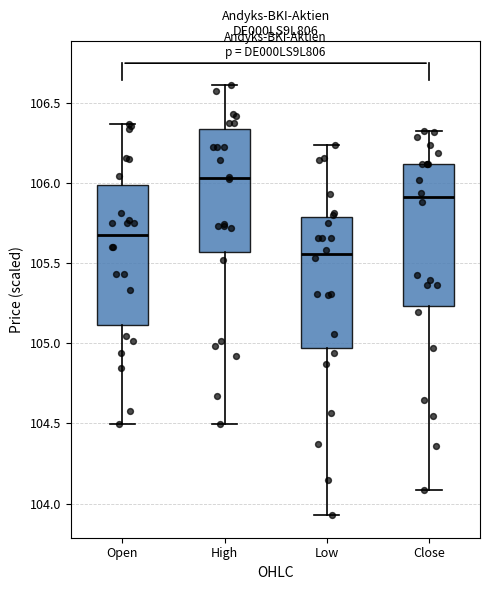

Reading left to right, read every box against the y-axis: the position of its median line, the range the box covers, and the ends of its whiskers. The values are not printed on the chart, so give them approximately, as read against the axis.

Open: median 105.65, box 105.10 to 106.00, whiskers 104.50 to 106.35
High: median 106.05, box 105.55 to 106.35, whiskers 104.50 to 106.60
Low: median 105.55, box 104.95 to 105.80, whiskers 103.95 to 106.25
Close: median 105.90, box 105.25 to 106.10, whiskers 104.10 to 106.30